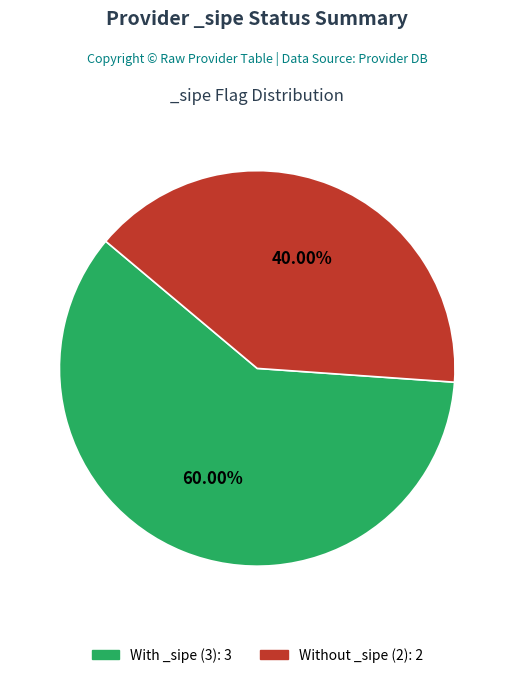

Does any single category account for the majority?

Yes